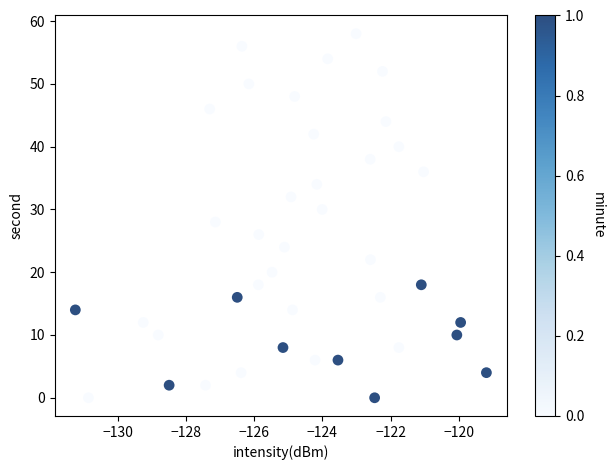

What is the range of Y values (max minus min)?

58